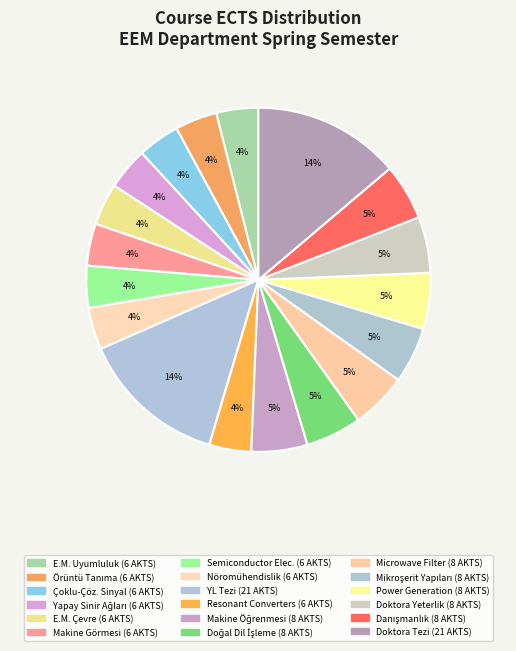

Count the number of slices in the pie.

18